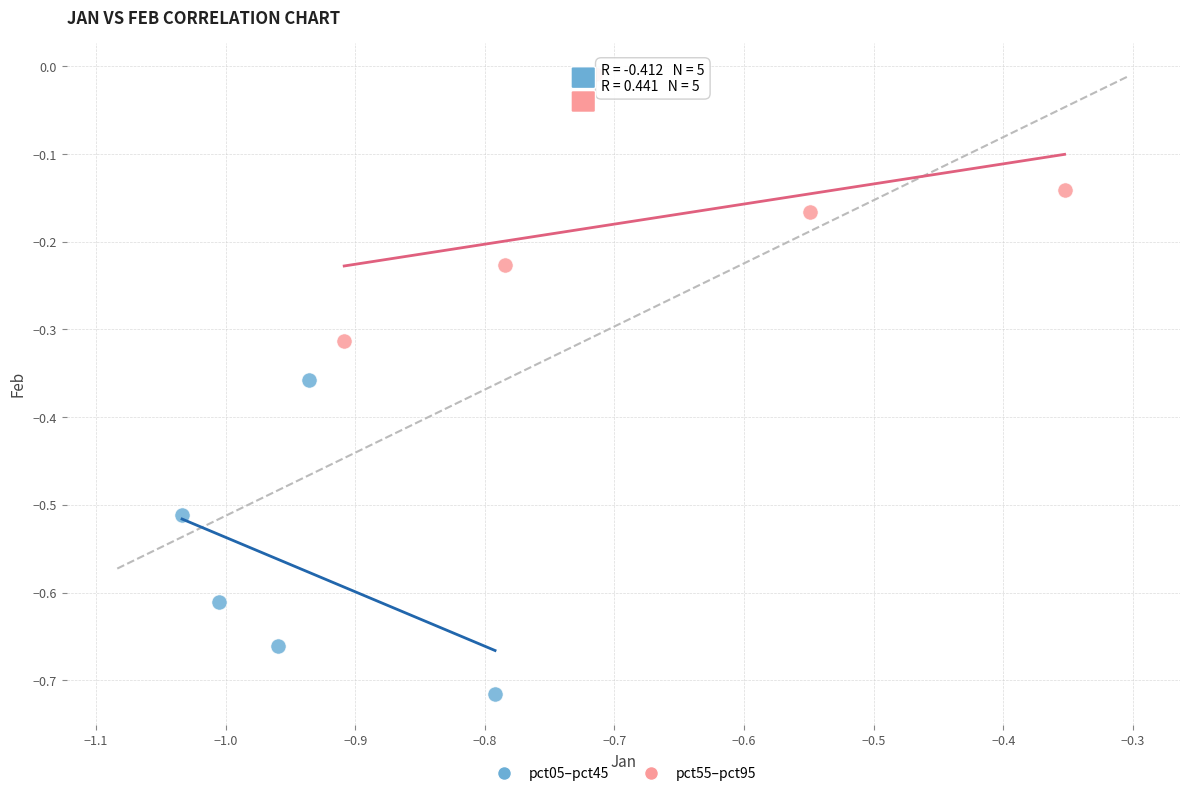

Which series has the widest spread of Y values?

pct05–pct45